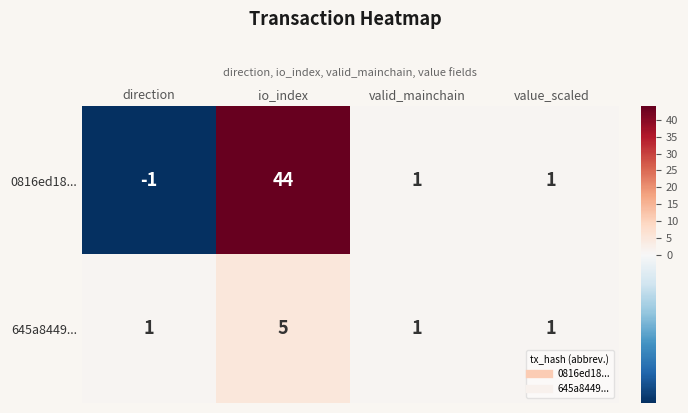

Rank the series by their maximum value, from lowest to highest.

645a8449..., 0816ed18...